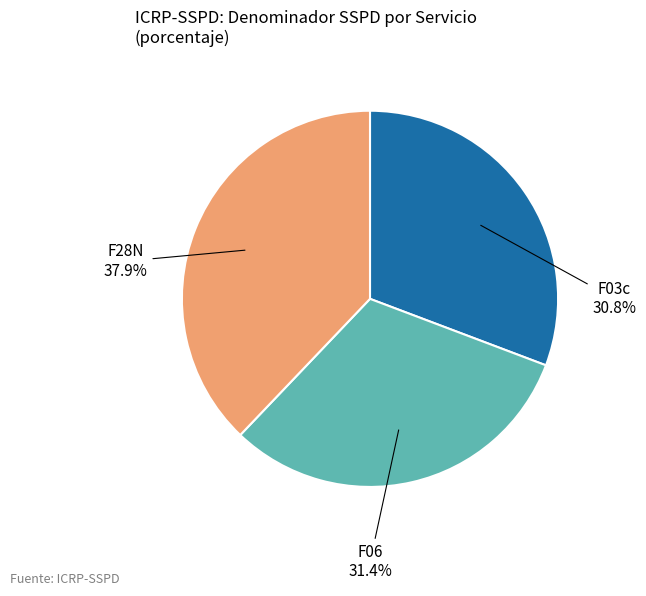

Is there a majority slice in this chart?

No